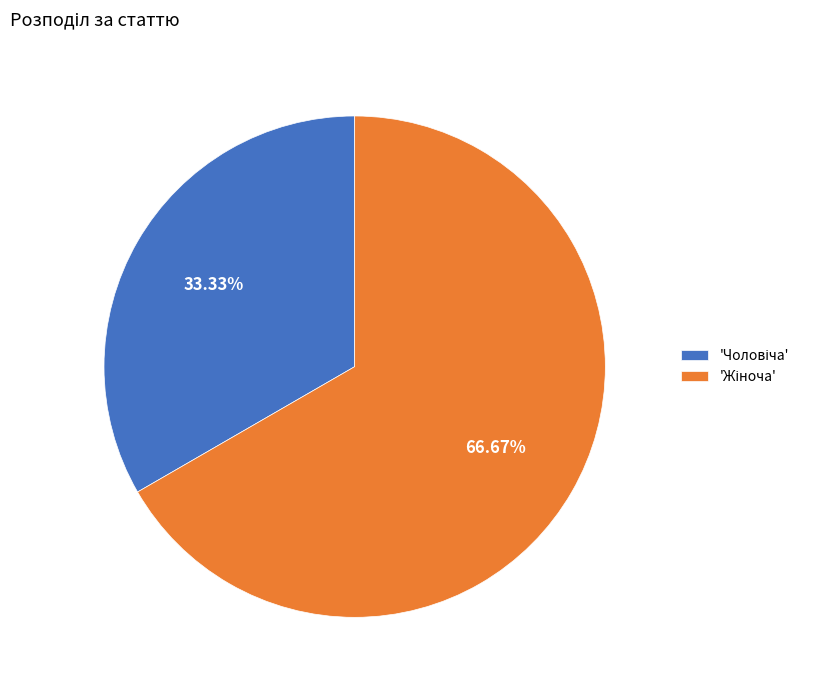

How many slices are in this pie chart?

2